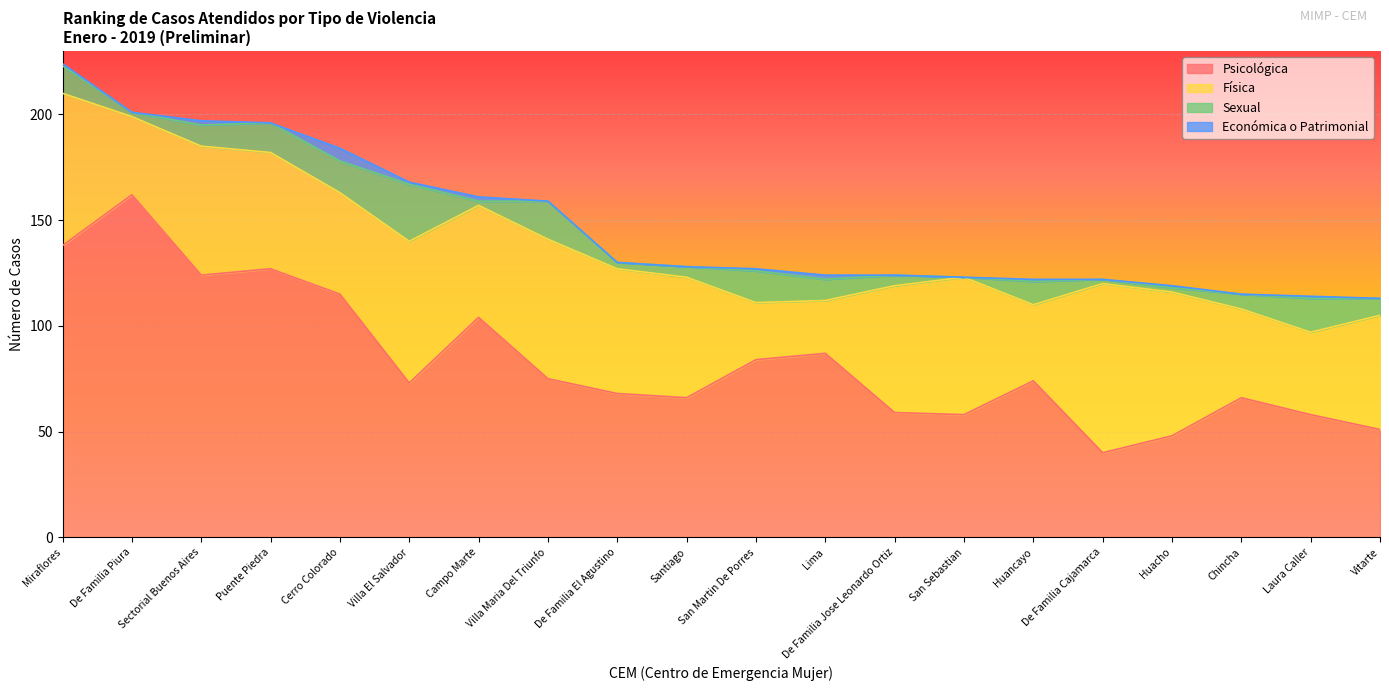

At which label does Psicológica first exceed 74?

Miraflores